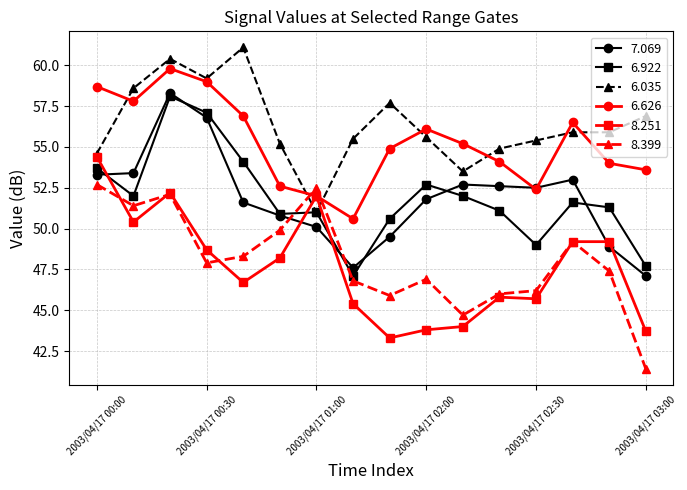

Reading right to left, list all the values displayed in this chart.

7.069: 47.1	48.9	53.0	52.5	52.6	52.7	51.8	49.5	47.6	50.1	50.8	51.6	56.8	58.3	53.4	53.3
6.922: 47.7	51.3	51.6	49.0	51.1	52.0	52.7	50.6	47.1	51.0	50.9	54.1	57.1	58.1	52.0	53.7
6.035: 56.9	55.9	55.9	55.4	54.9	53.5	55.6	57.7	55.5	51.0	55.2	61.1	59.2	60.4	58.6	54.6
6.626: 53.6	54.0	56.5	52.4	54.1	55.2	56.1	54.9	50.6	52.0	52.6	56.9	59.0	59.8	57.8	58.7
8.251: 43.7	49.2	49.2	45.7	45.8	44.0	43.8	43.3	45.4	52.0	48.2	46.7	48.7	52.2	50.4	54.4
8.399: 41.4	47.4	49.2	46.2	46.0	44.7	46.9	45.9	46.8	52.5	49.9	48.3	47.9	52.1	51.4	52.7